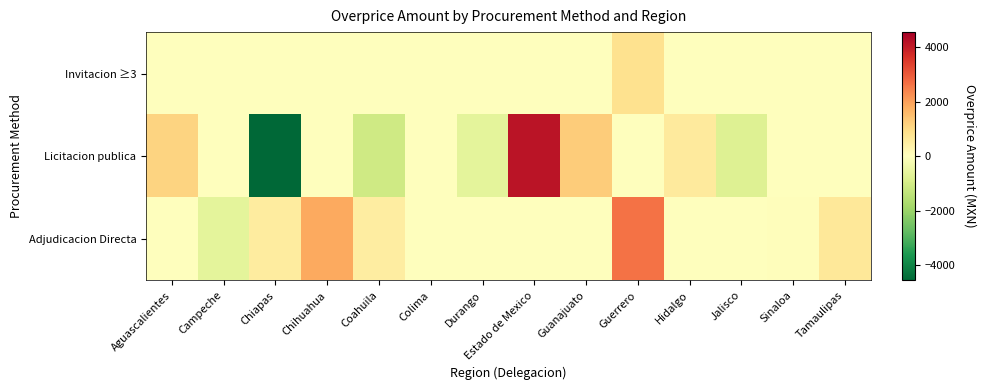

Which label corresponds to the largest value in the chart?

Estado de Mexico